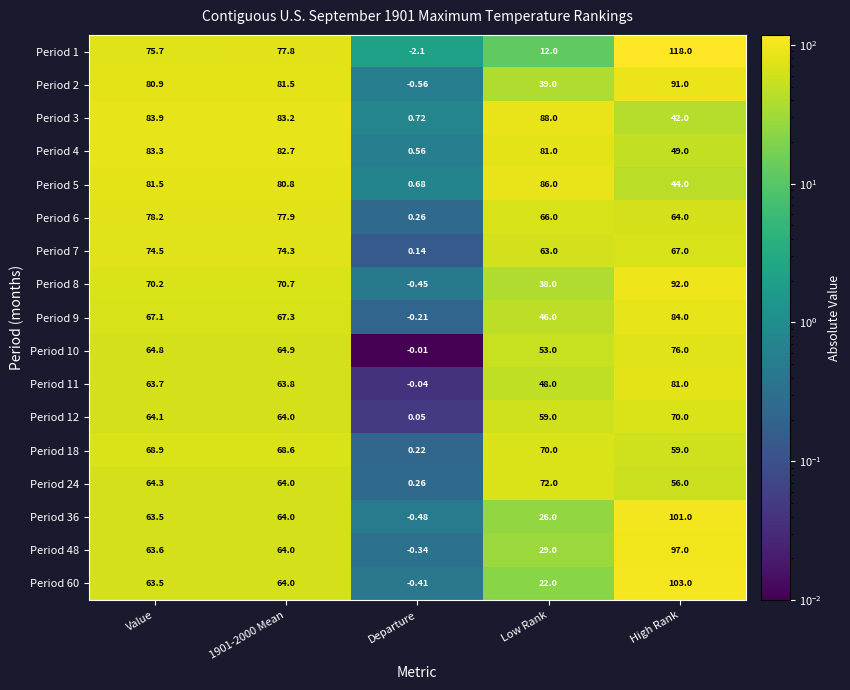

Where does the Period 4 series first go above 81?

Value